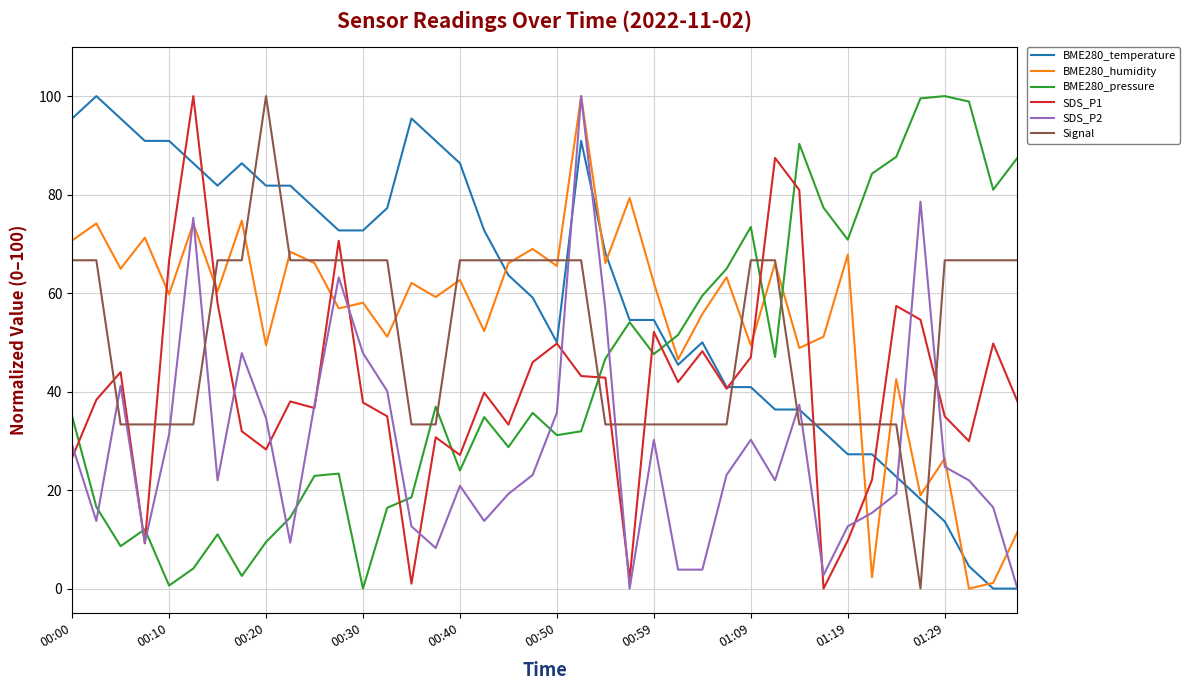

How many times do Signal and BME280_pressure cross each other?

5